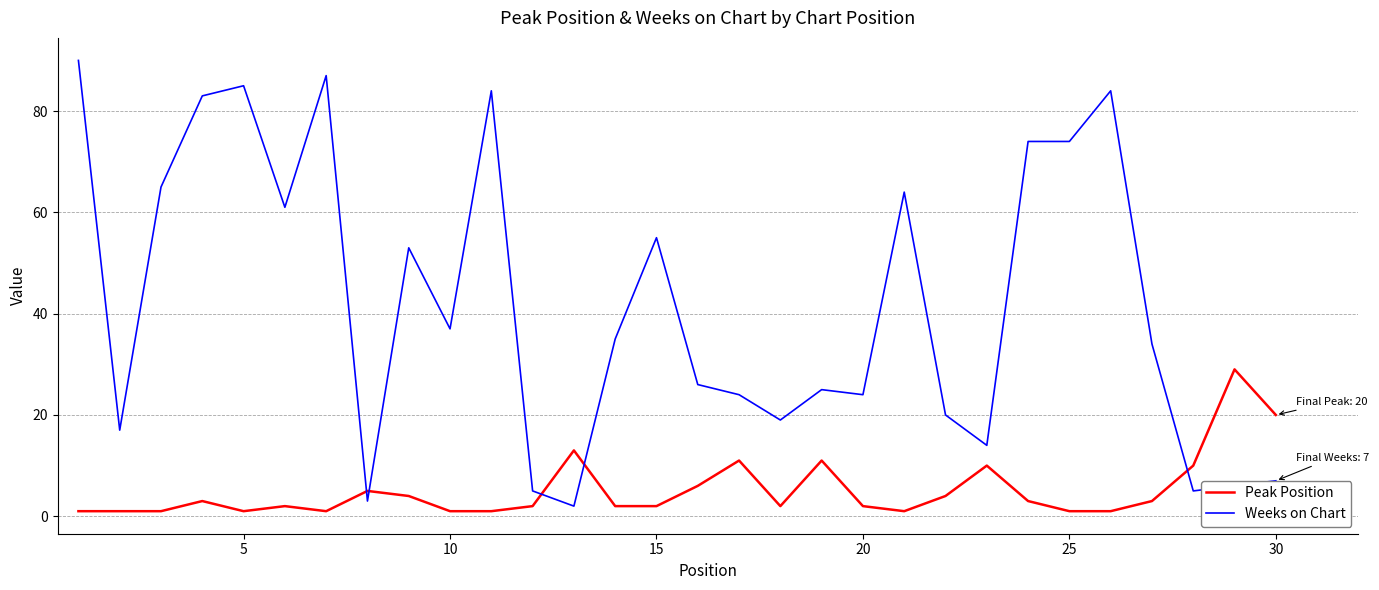

True or false: Peak Position has more than 0 interior local peaks.

True